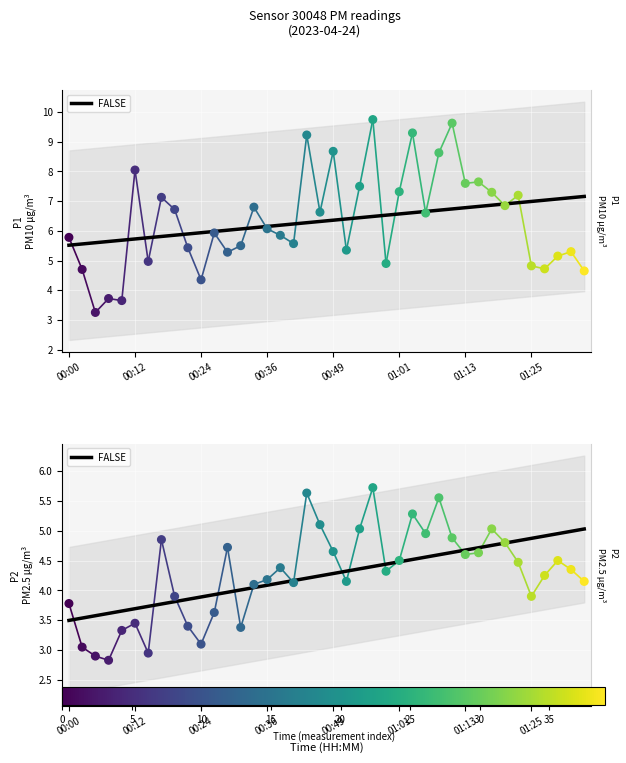

Is the value of P1 at 00:27 greater than the value of P2 at 00:12?

Yes